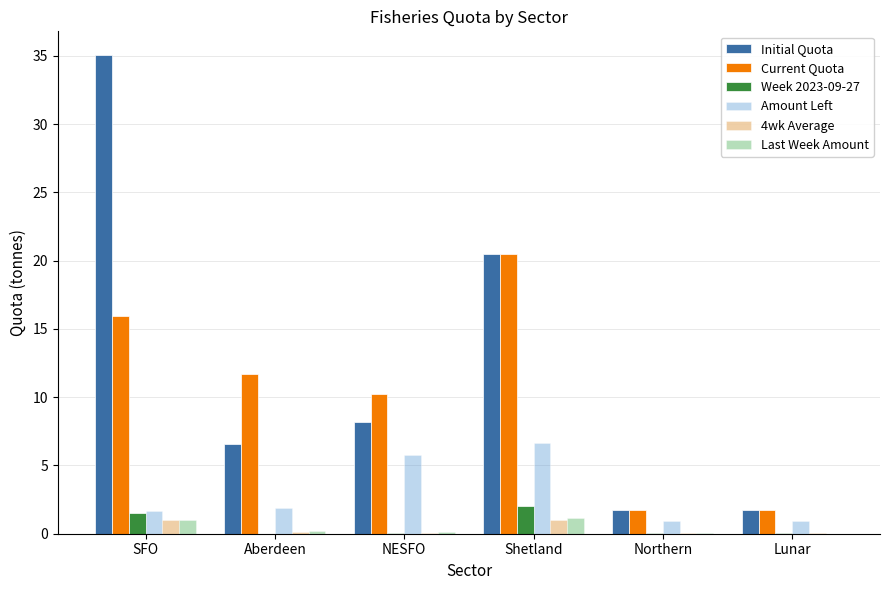

How many values in the Initial Quota series exceed 8?

3